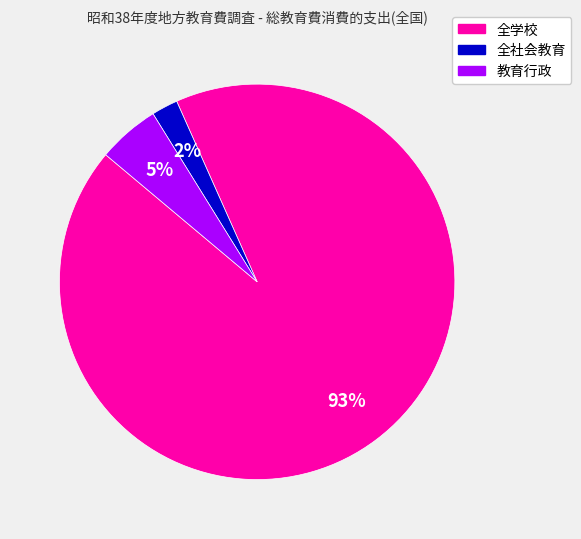

Is there any slice that represents more than half of the pie?

Yes